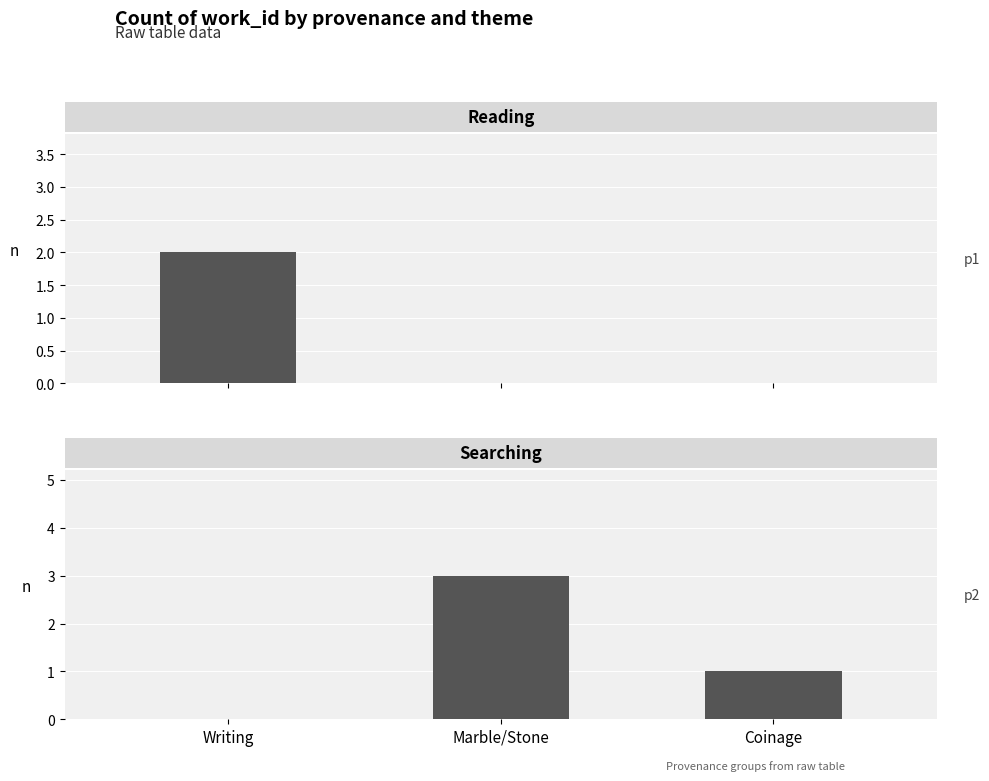

Reading left to right, extract all data points from this chart.

Reading: Writing=2	Marble/Stone=0	Coinage=0
Searching: Writing=0	Marble/Stone=3	Coinage=1